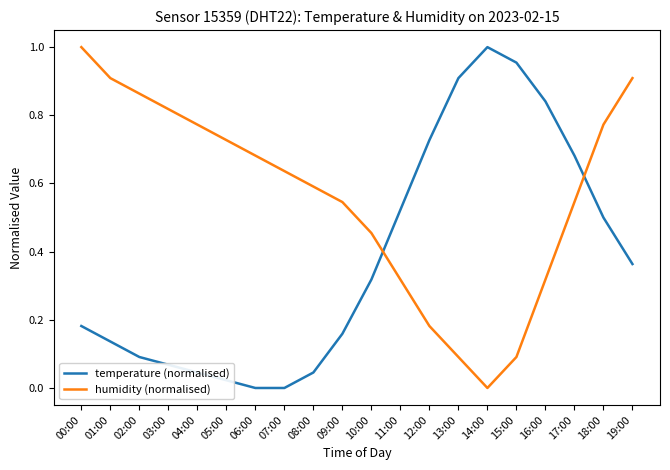

In temperature (normalised), how many points are higher than both neighbors (excluding endpoints)?

1